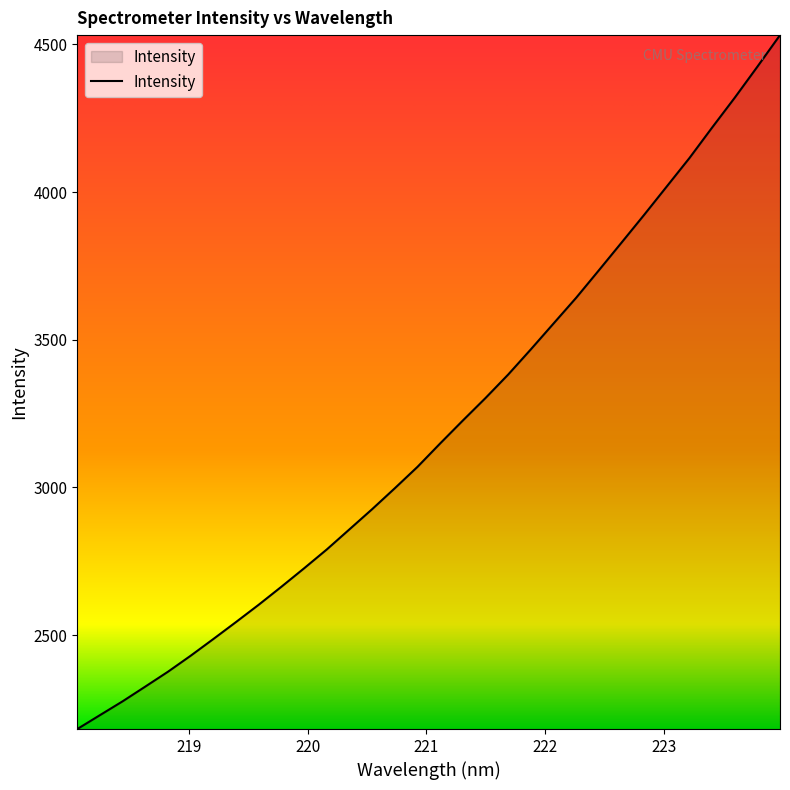

What is the difference between the maximum and minimum values?

2349.4